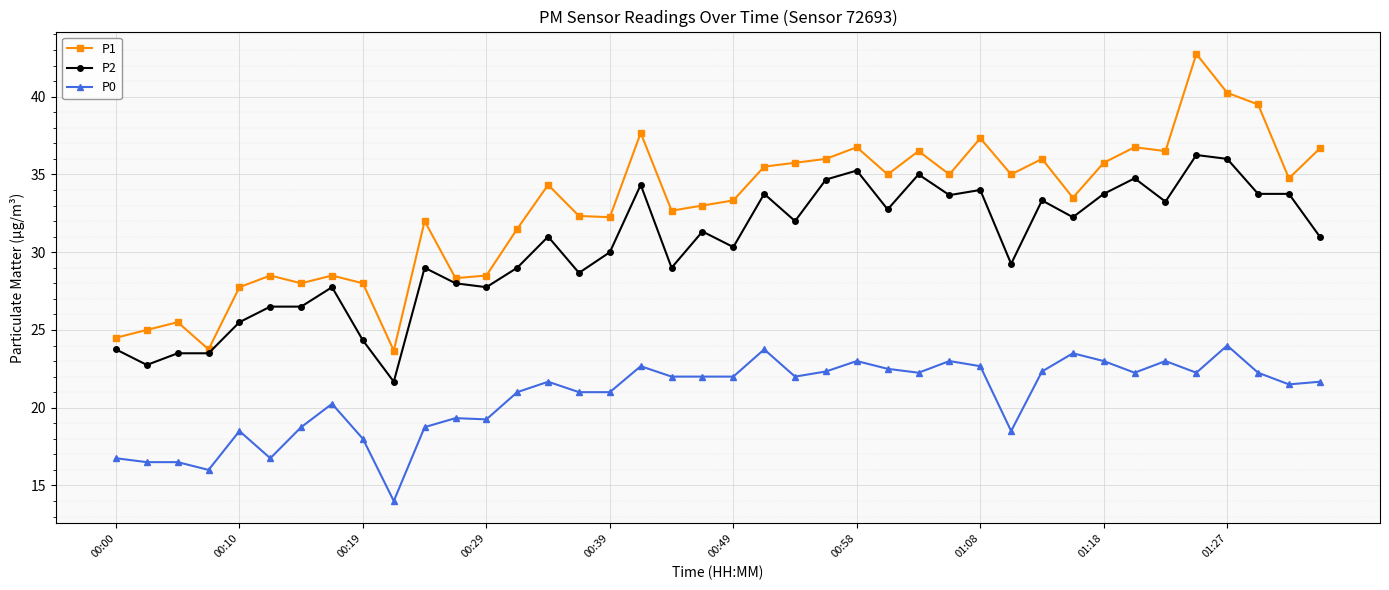

How many lines are shown in the chart?

3